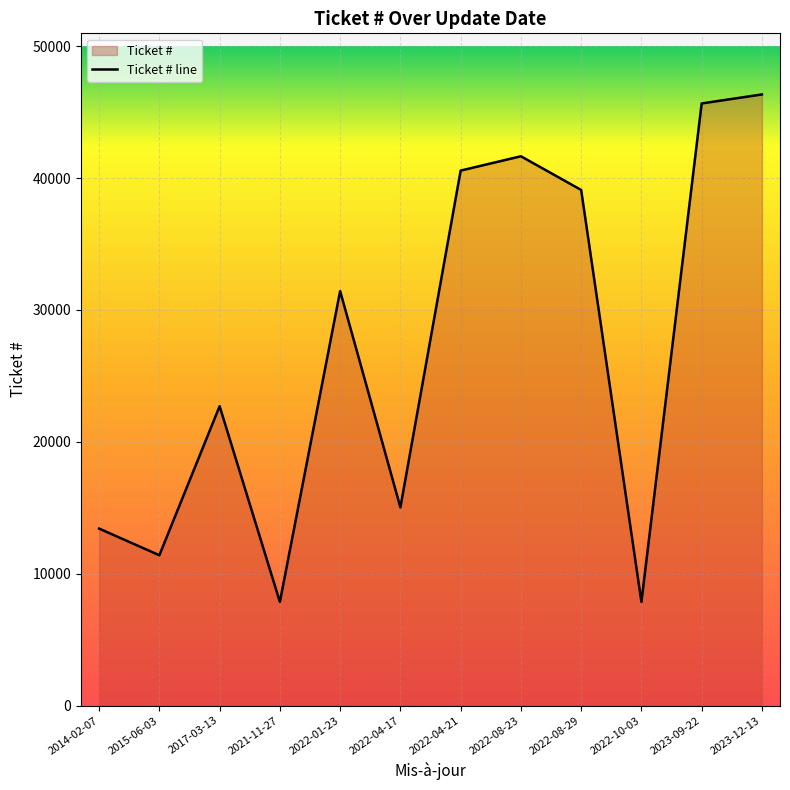

True or false: the data shows 59270 at 2022-08-23.

False